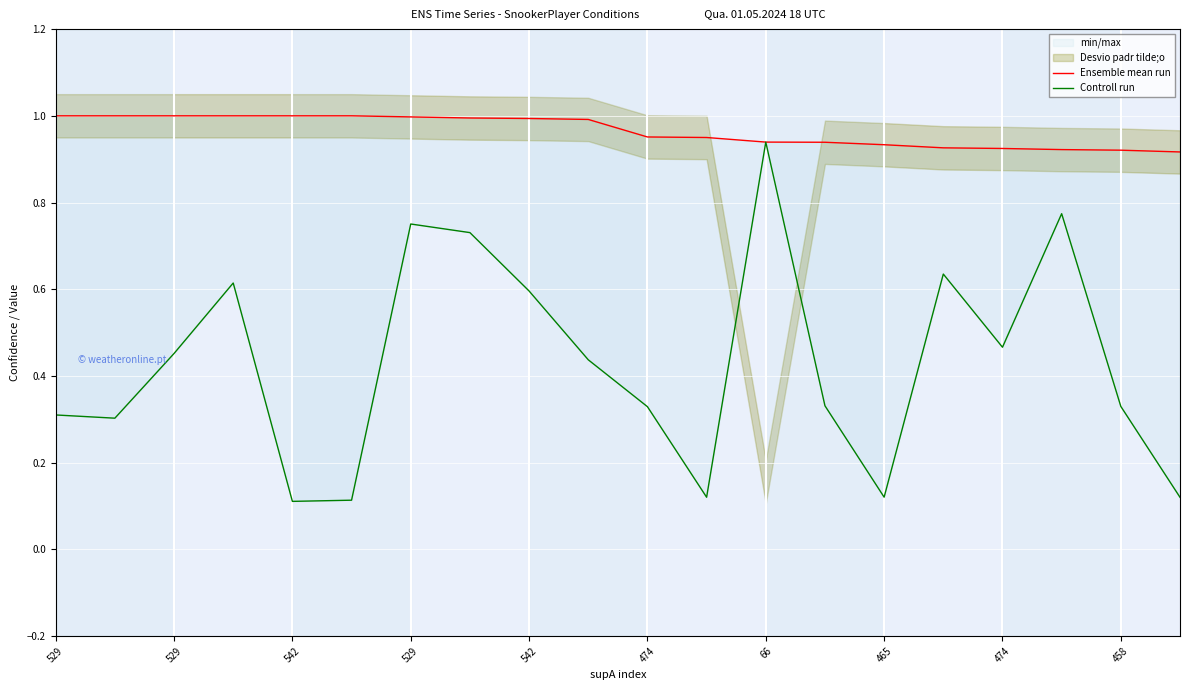

At which label does Ensemble mean run reach its minimum?

19